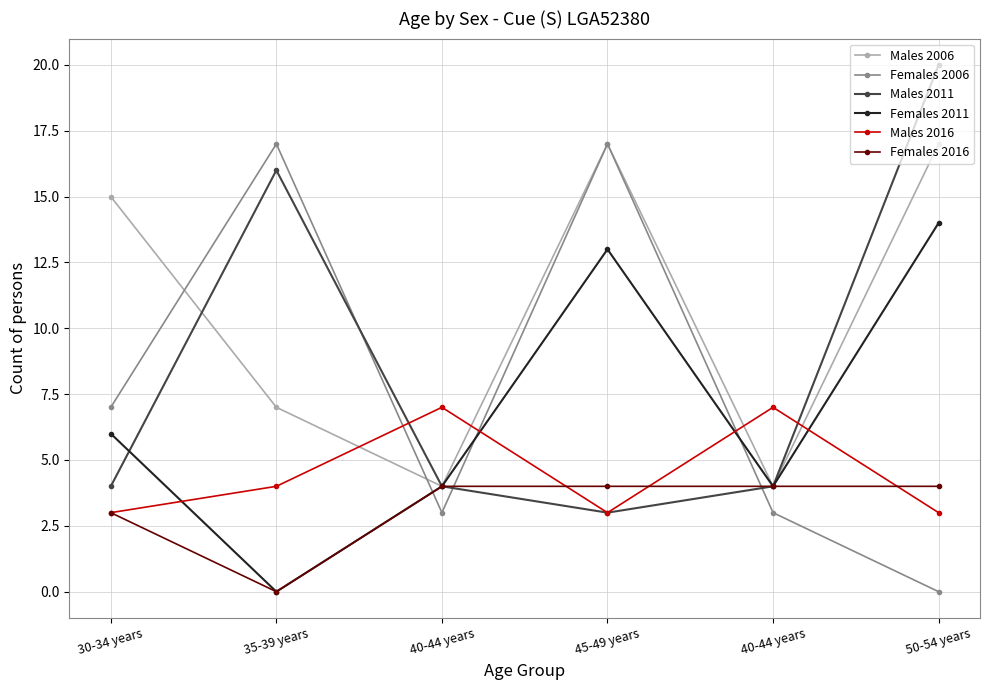

How many positive values does the Females 2016 series have?

5